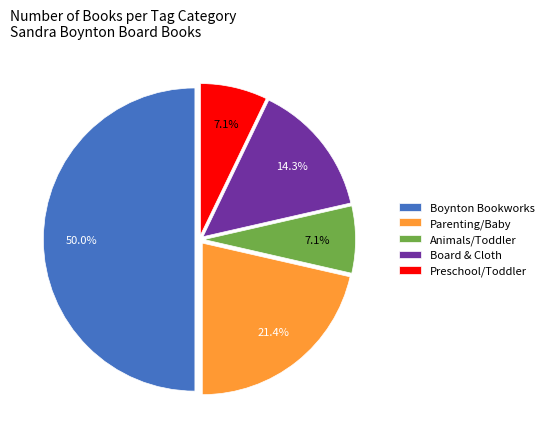

Approximately how many times larger is the value at Board & Cloth compared to Animals/Toddler?

2.0